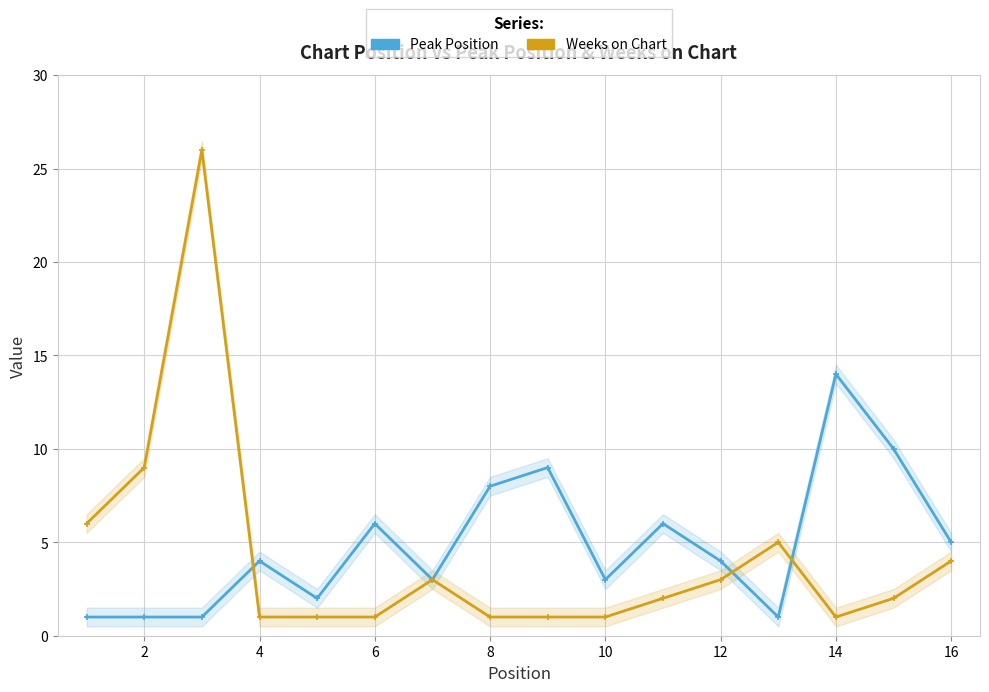

How many intersections are there between Peak Position and Weeks on Chart?

3